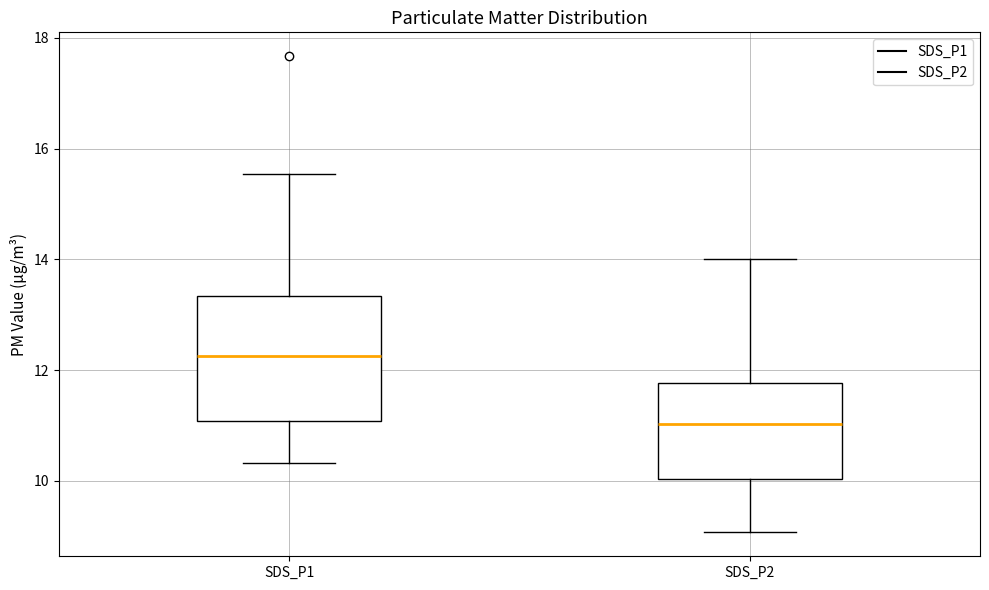

Reading left to right, read every box against the y-axis: the position of its median line, the range the box covers, and the ends of its whiskers. The values are not printed on the chart, so give them approximately, as read against the axis.

SDS_P1: median 12.2, box 11.0 to 13.4, whiskers 10.4 to 15.6
SDS_P2: median 11.0, box 10.0 to 11.8, whiskers 9.0 to 14.0